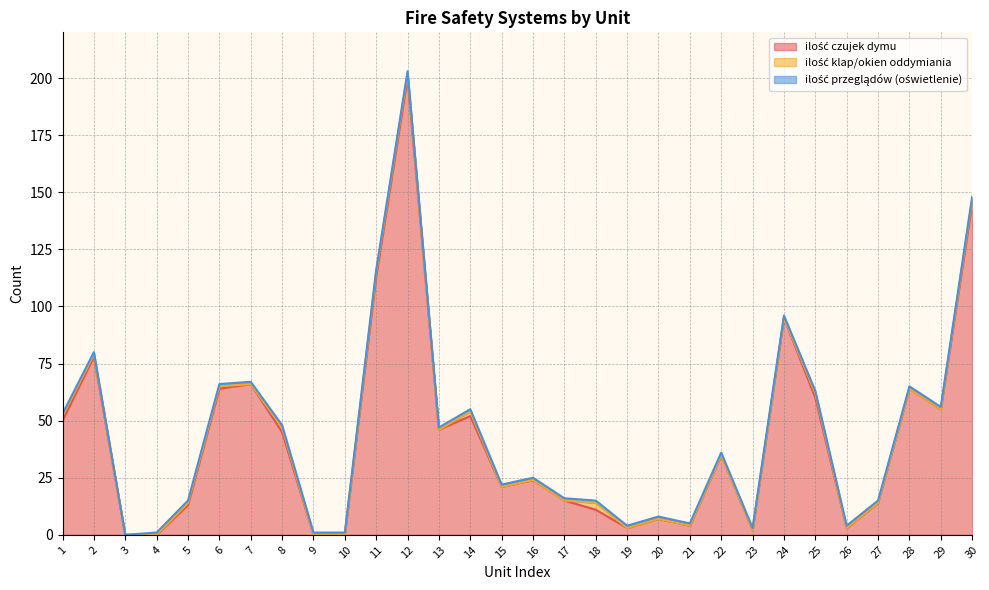

At how many categories does at least one series exceed 9?

21